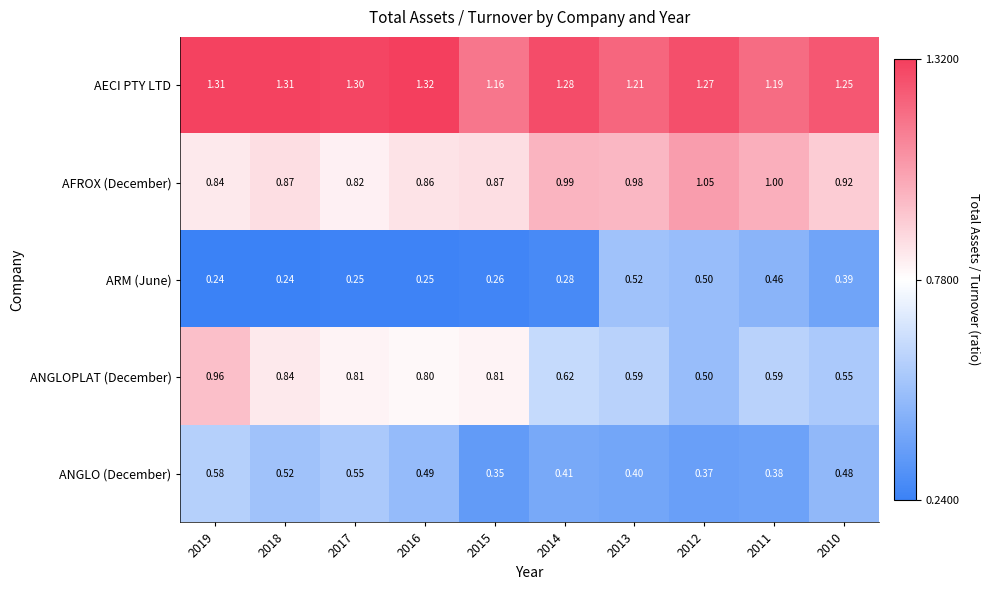

List the series in order of their peak value, lowest first.

ARM (June), ANGLO (December), ANGLOPLAT (December), AFROX (December), AECI PTY LTD